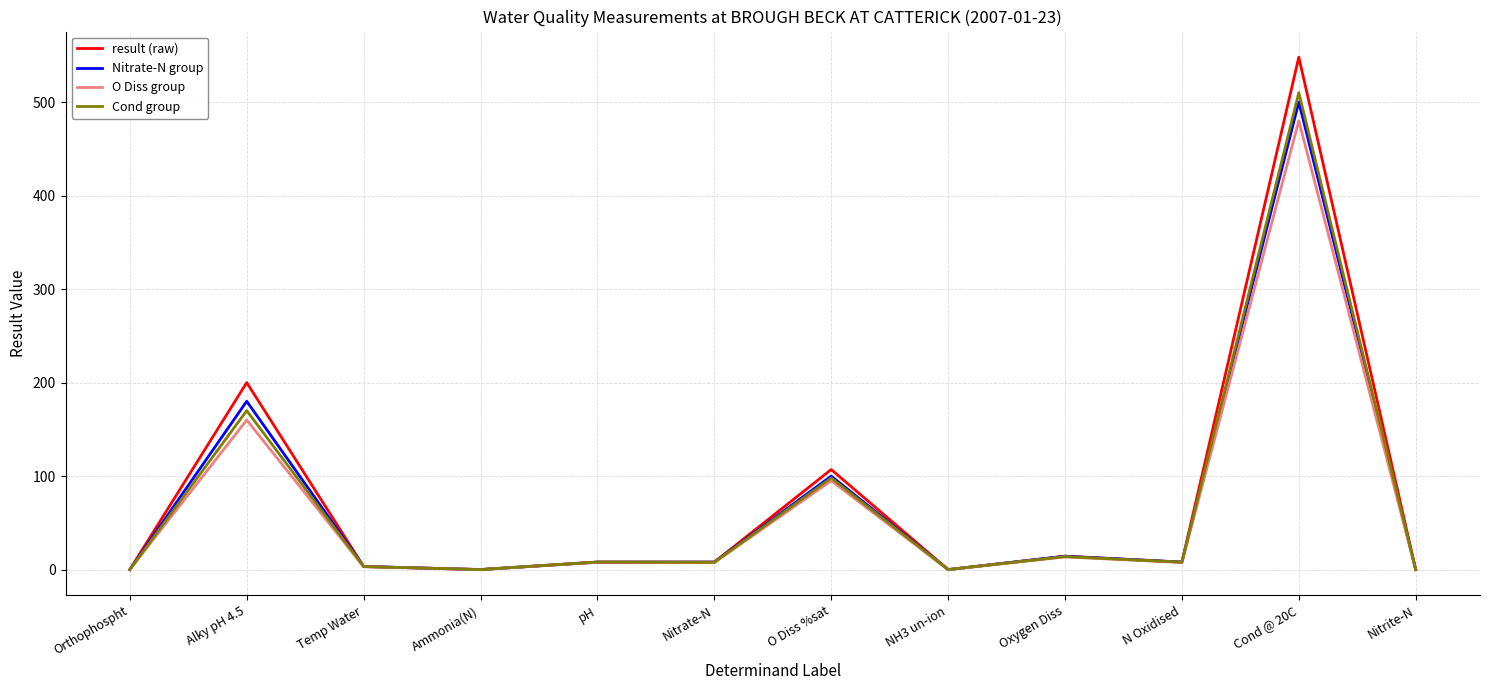

The O Diss group series shows 32.3 at Alky pH 4.5. True or false?

False